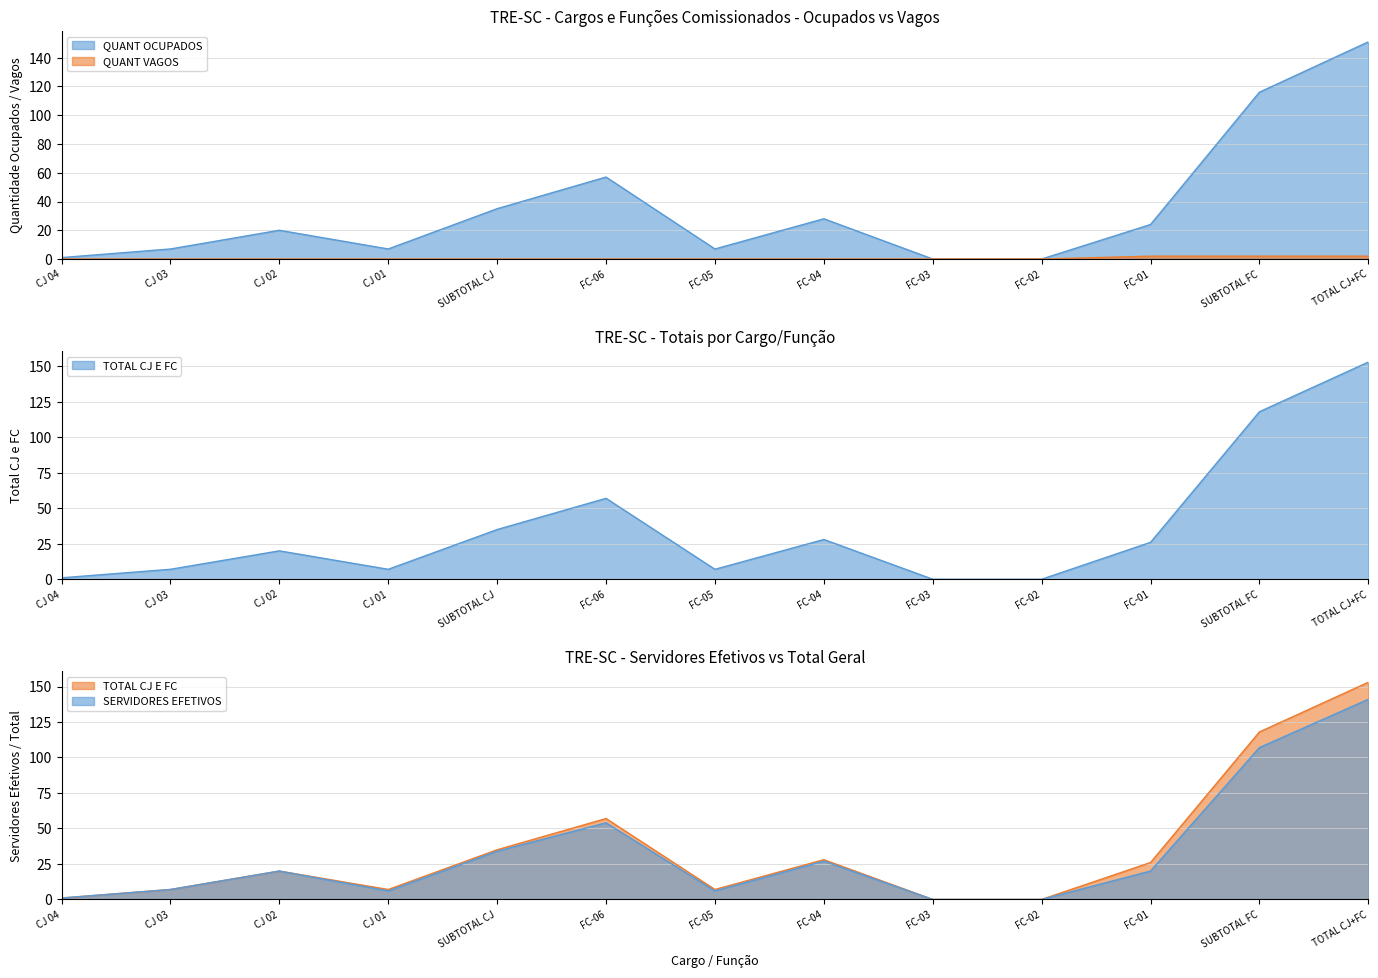

What is the total value across all series at SUBTOTAL FC?

343